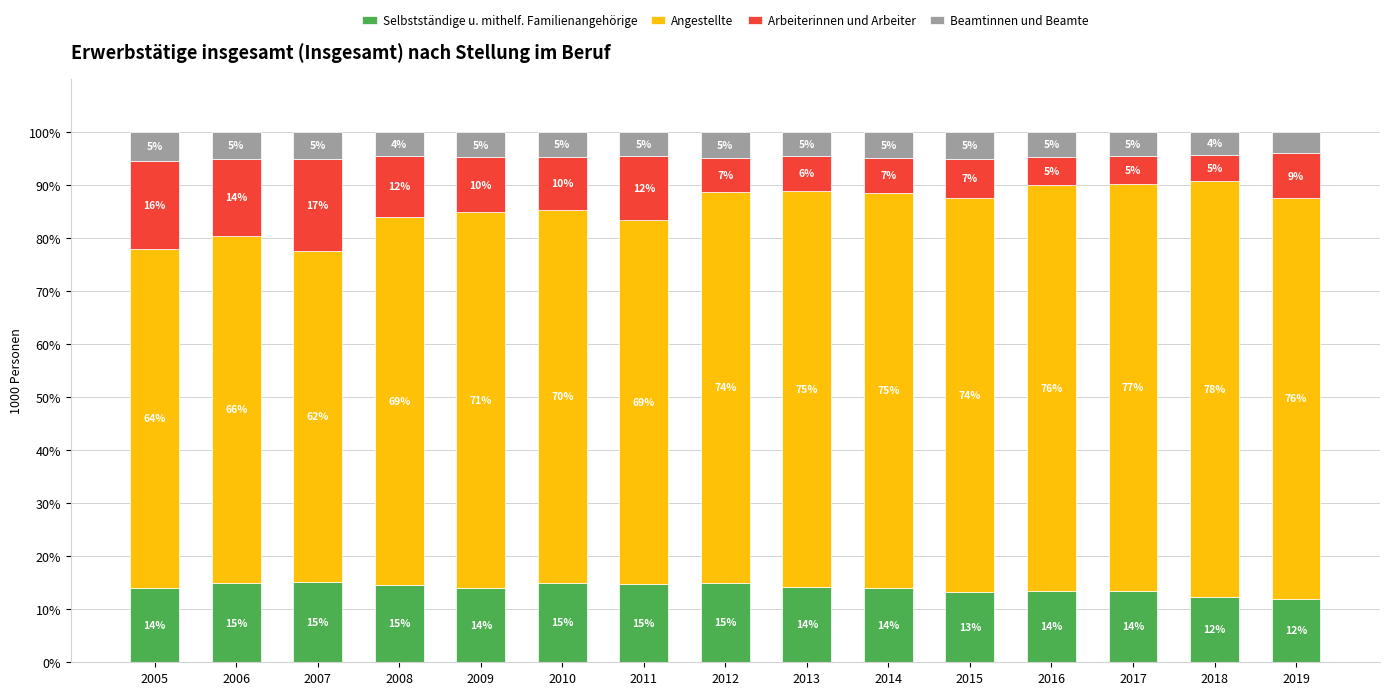

The Selbstständige u. mithelf. Familienangehörige series shows 4.0 at 2006. True or false?

False